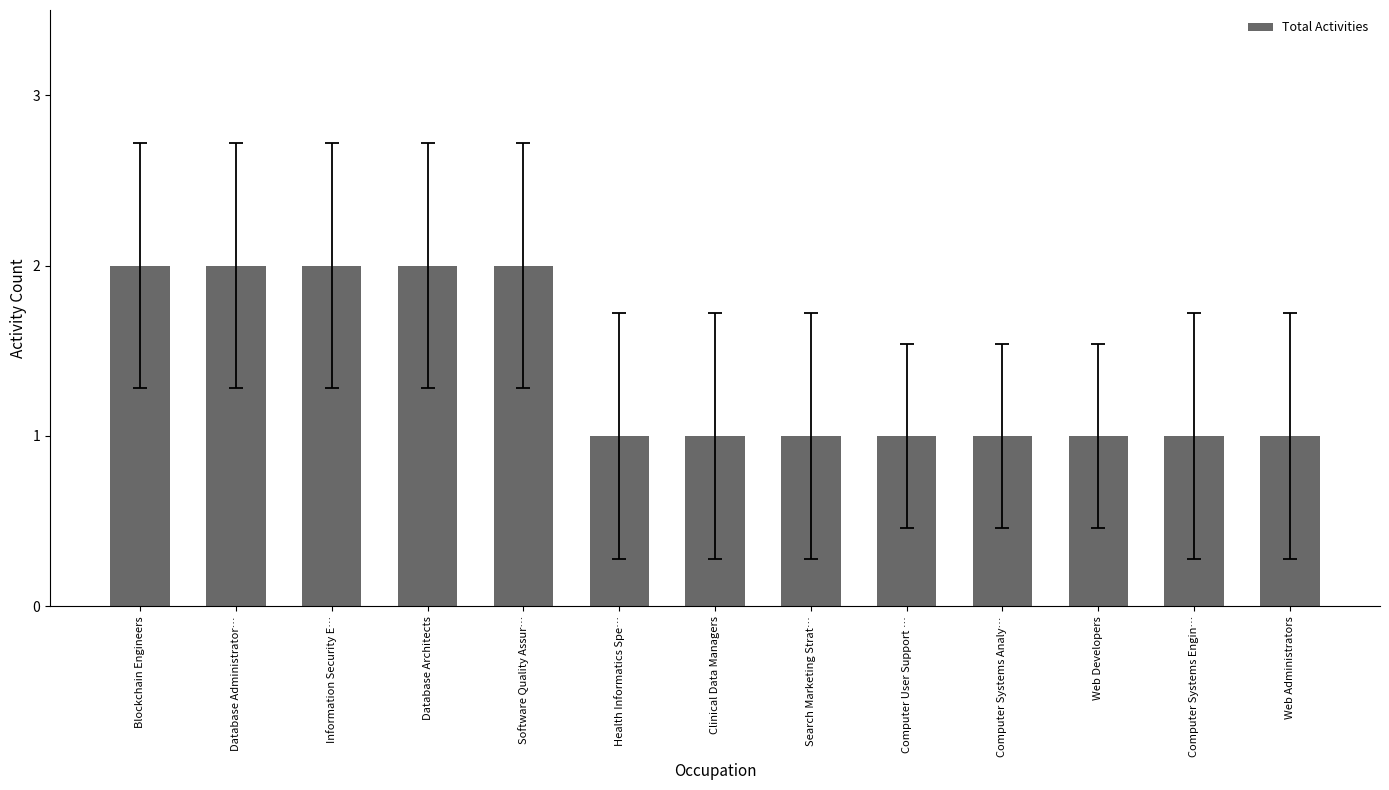

Is it true that the value at Information Security E… is 1?

False